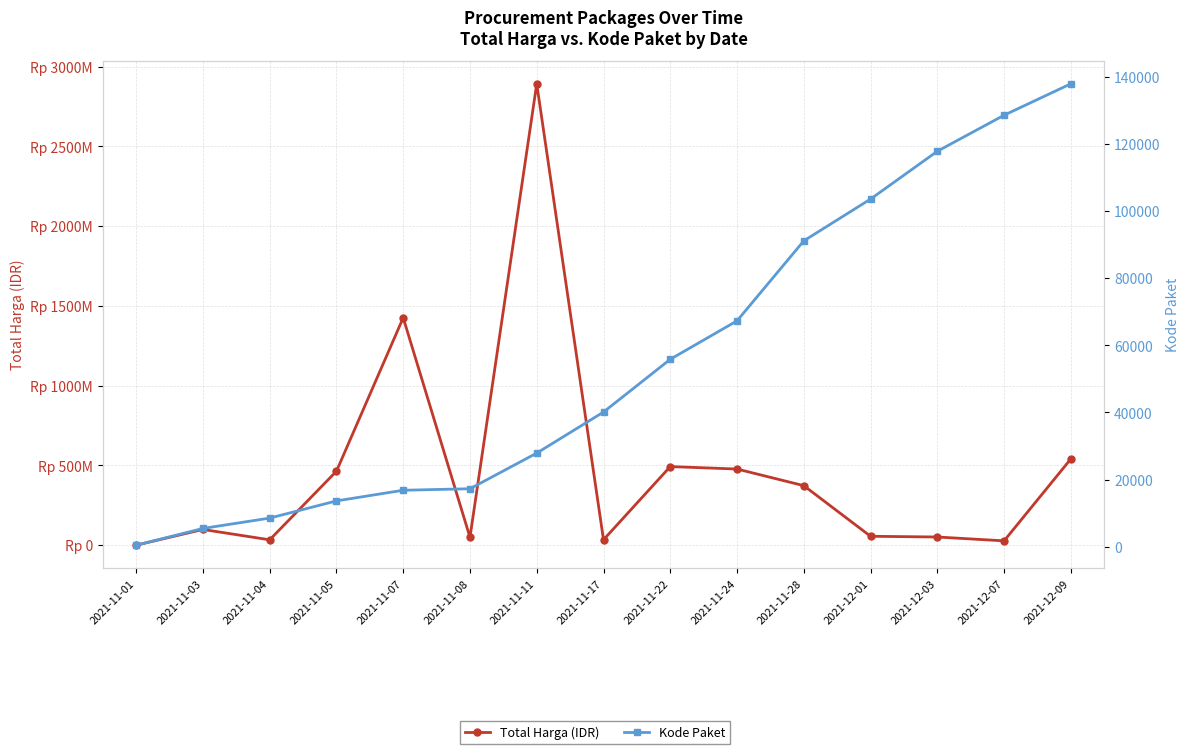

Reading left to right, transcribe all the data shown in this chart.

Total Harga (IDR): 333600	98772570	34000000	464002100	1425867900	49730040	2892122000	34292000	493000000	477600000	373404000	56152800	51601000	27412000	541071000
Kode Paket: 464	5449	8530	13652	16823	17272	27891	40112	55826	67279	91101	103541	117783	128516	137876